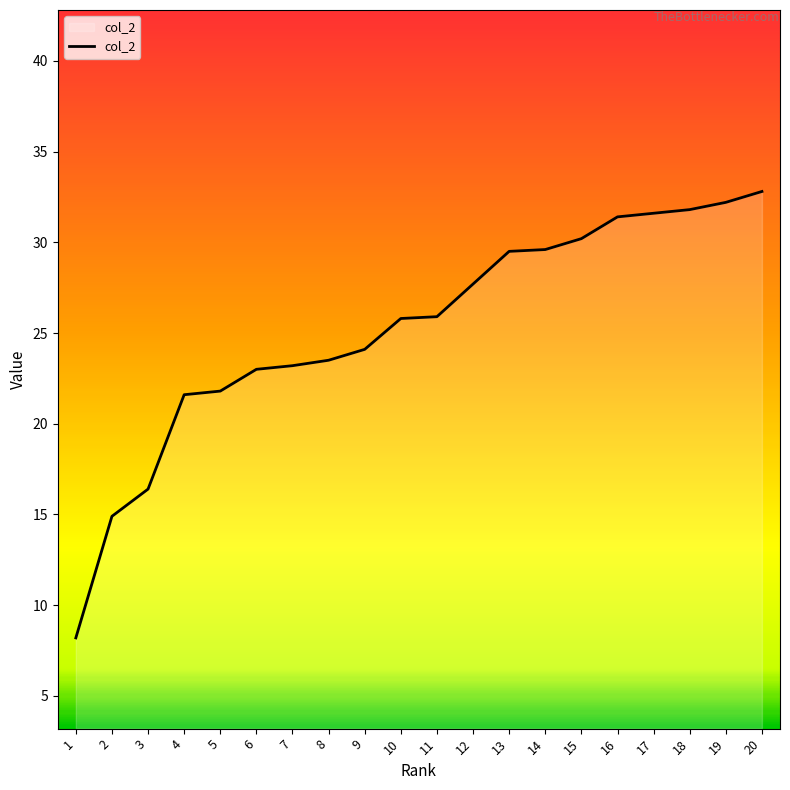

What is the maximum value shown in the chart?

32.8